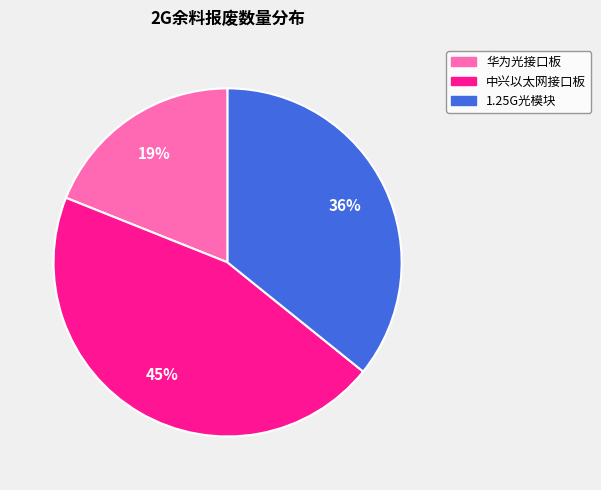

To the nearest percent, what is the difference between the largest and smallest slice percentages?

26%